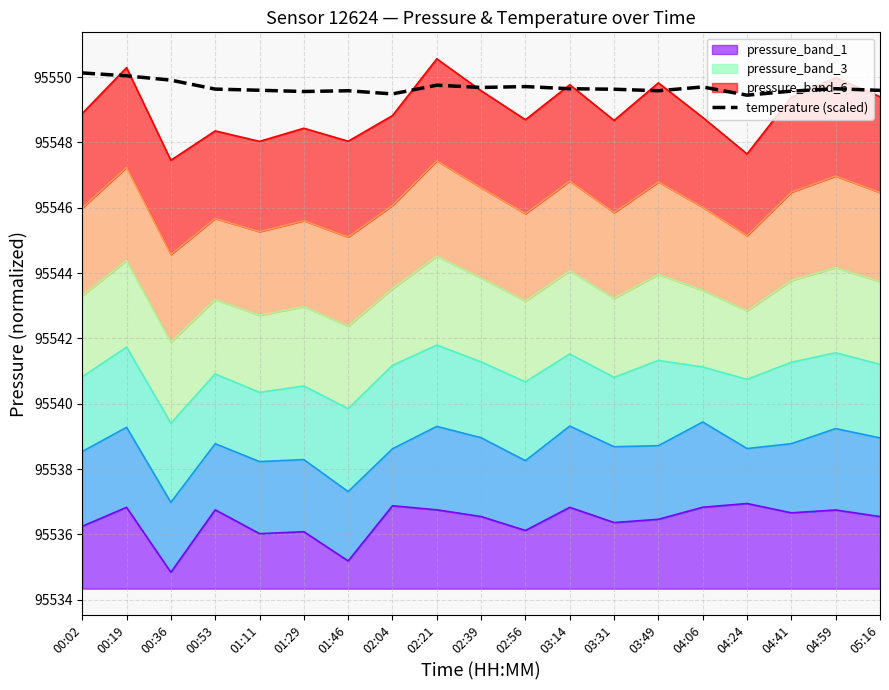

What is the smallest value displayed?

95549.4